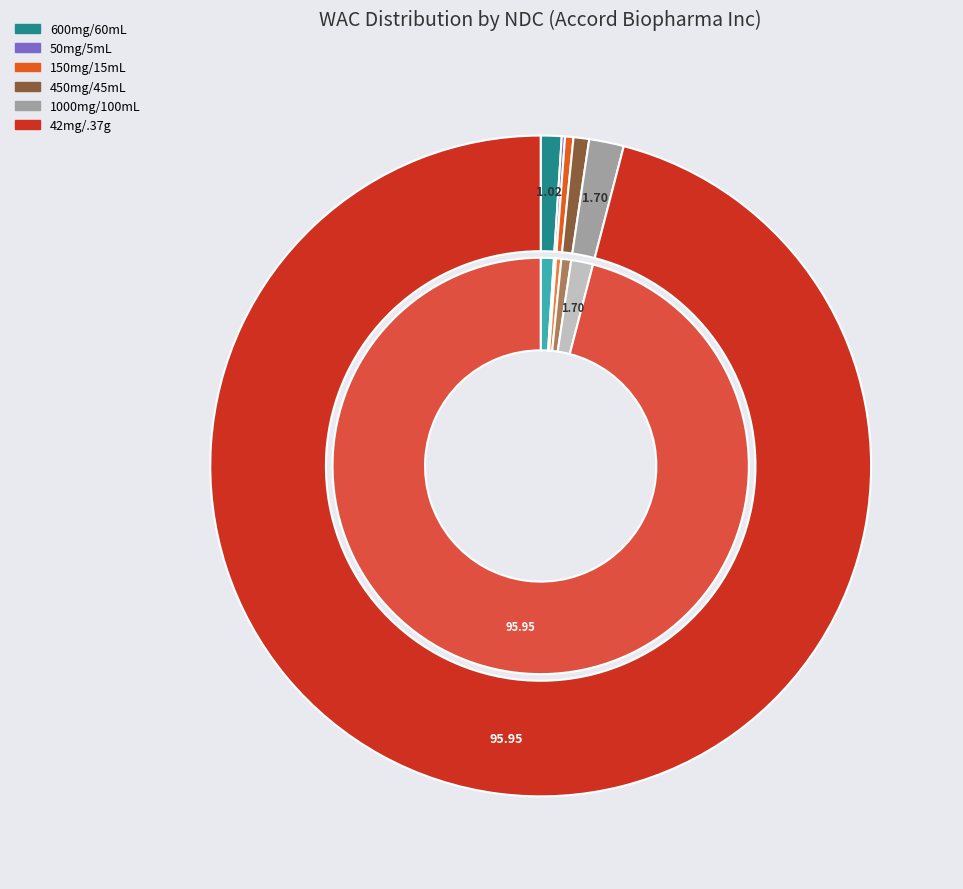

Does any single category account for the majority?

Yes